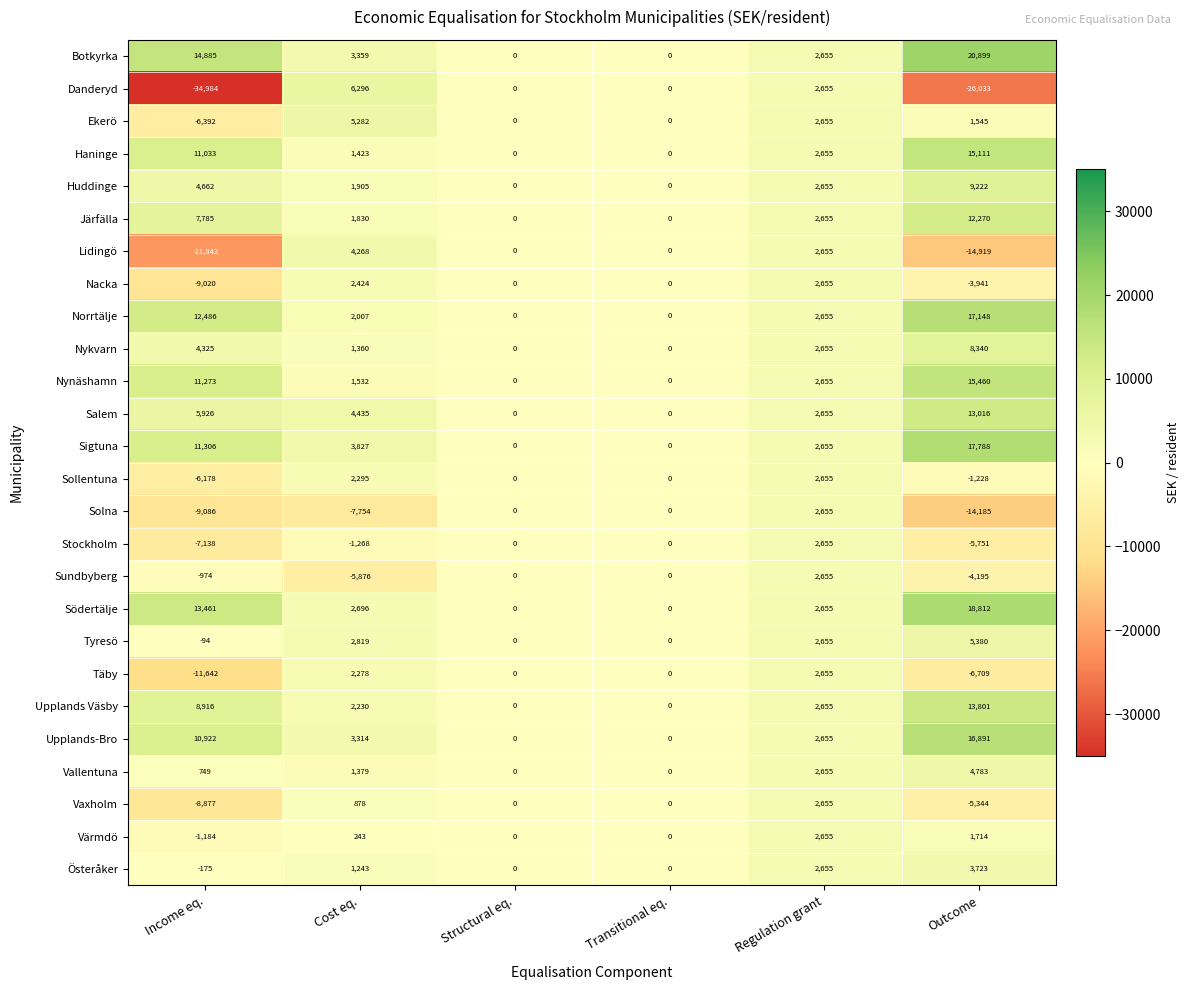

The Stockholm series shows -1797 at Cost eq.. True or false?

False